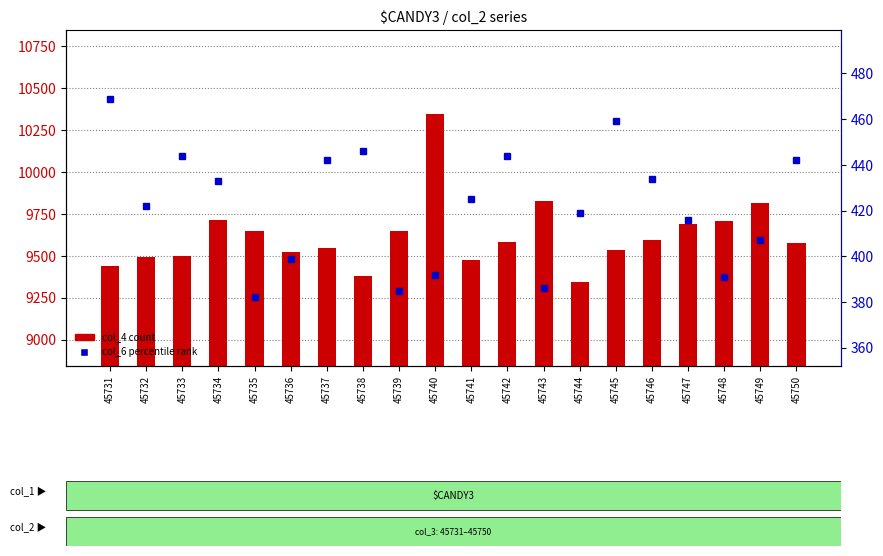

Rank the series by their average value, from highest to lowest.

col_4 (count), col_6 (percentile)